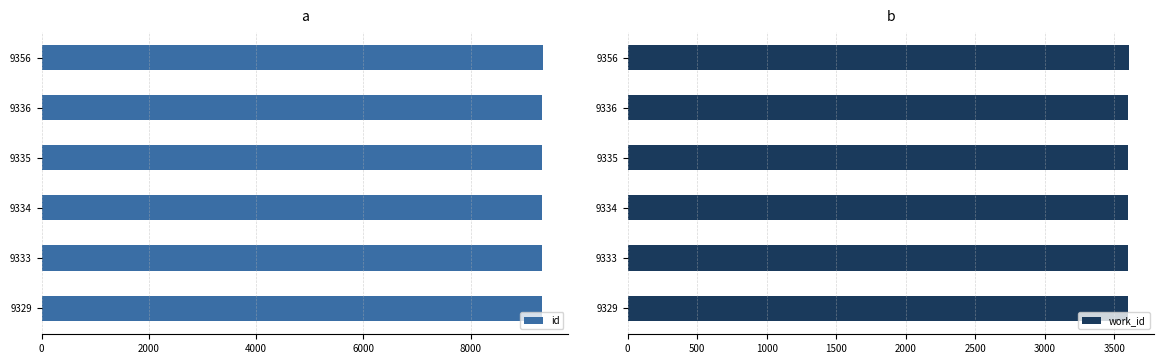

The value of id at 9333 is 14547. True or false?

False